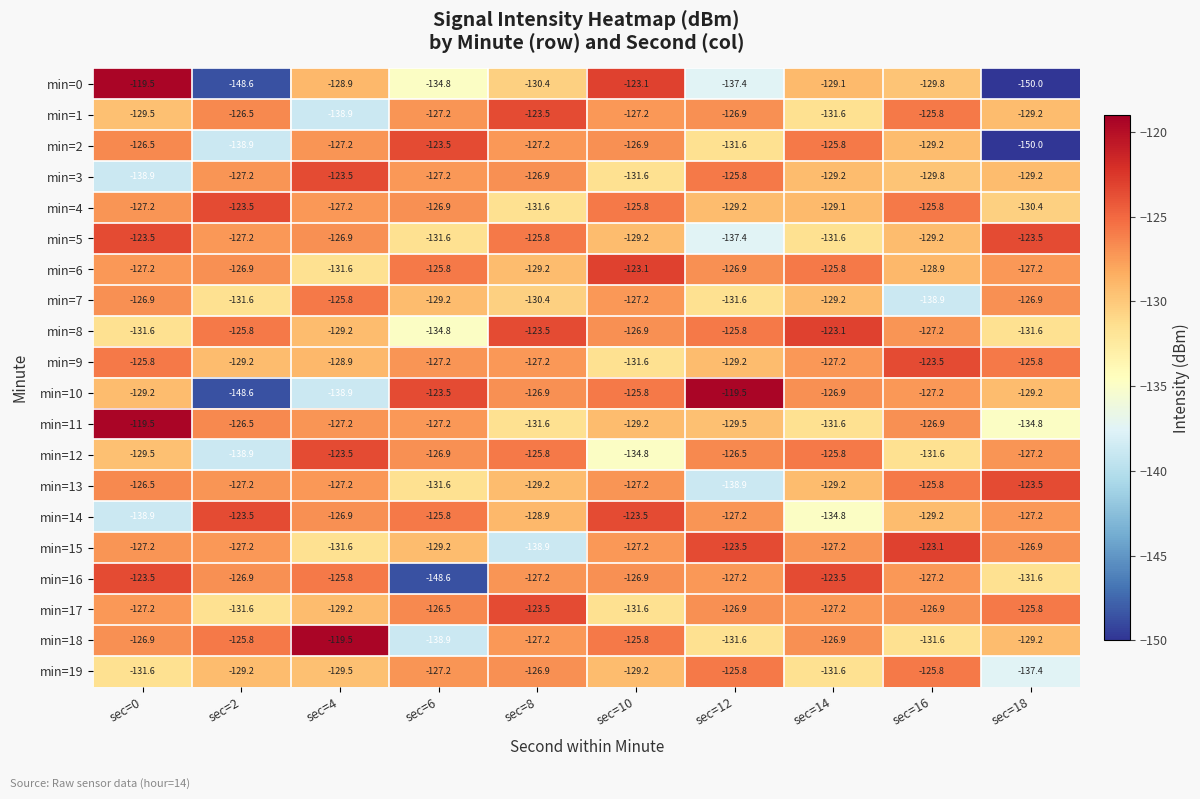

What is the sum of the min=16 values at sec=8 and sec=6?

-275.8